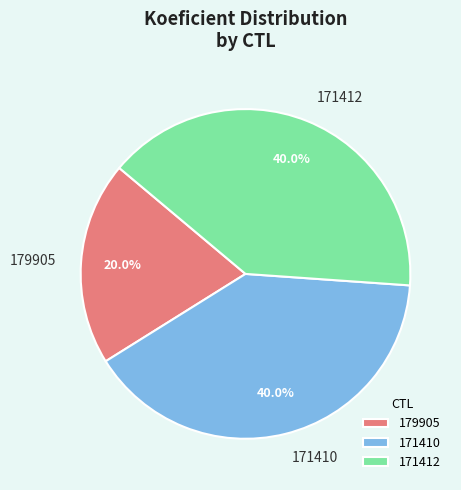

Which has a higher value, 171410 or 179905?

171410